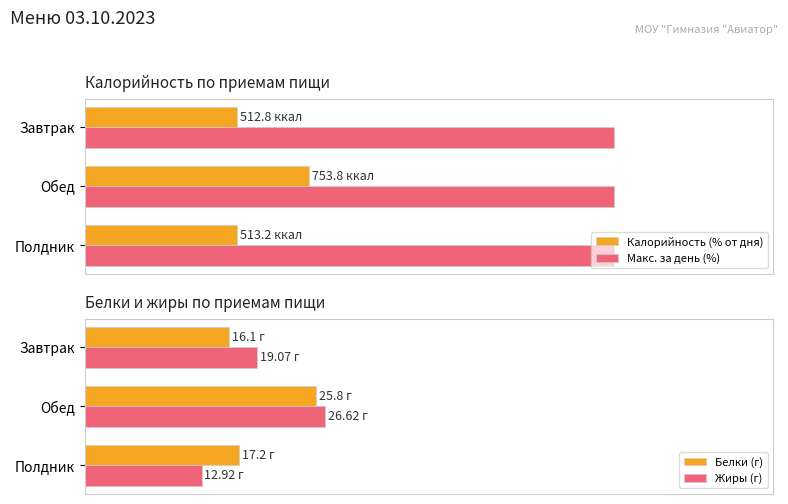

What are all the series names shown in the legend?

Калорийность (% от дня), Макс. за день (%), Белки (г), Жиры (г)